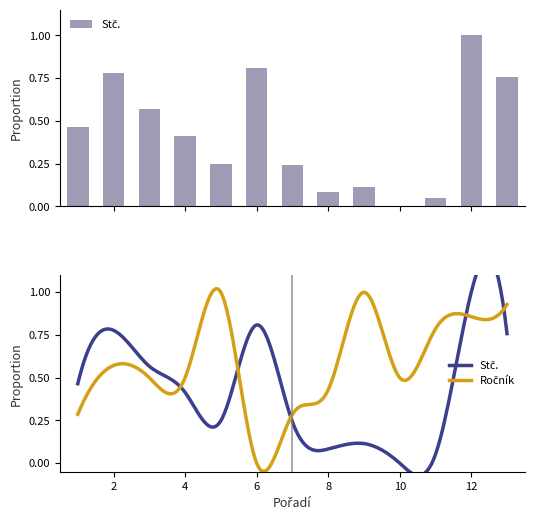

Which has a higher value, 8 or 5?

5